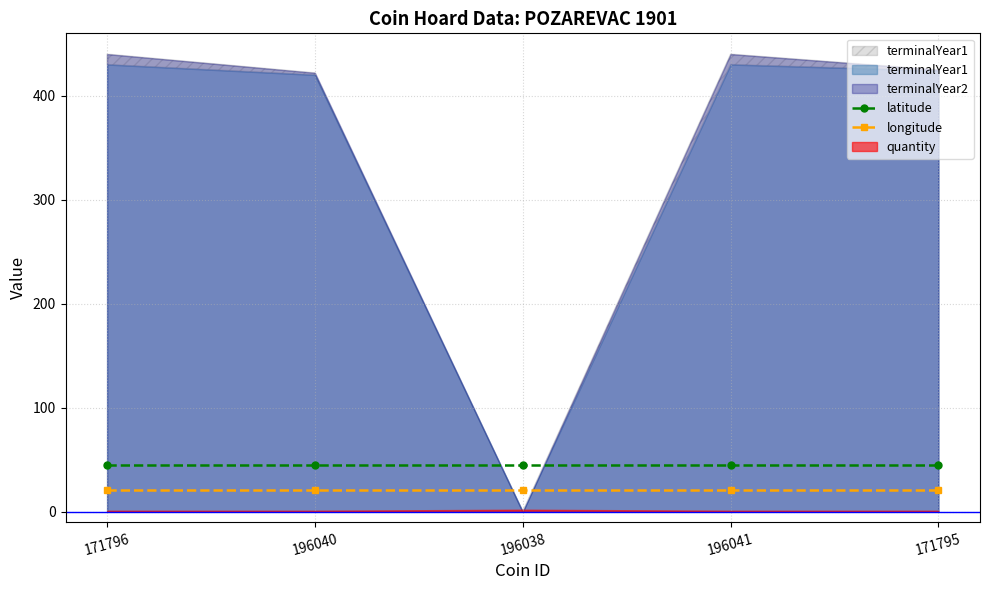

Between 196040 and 196038, which is larger?

196040